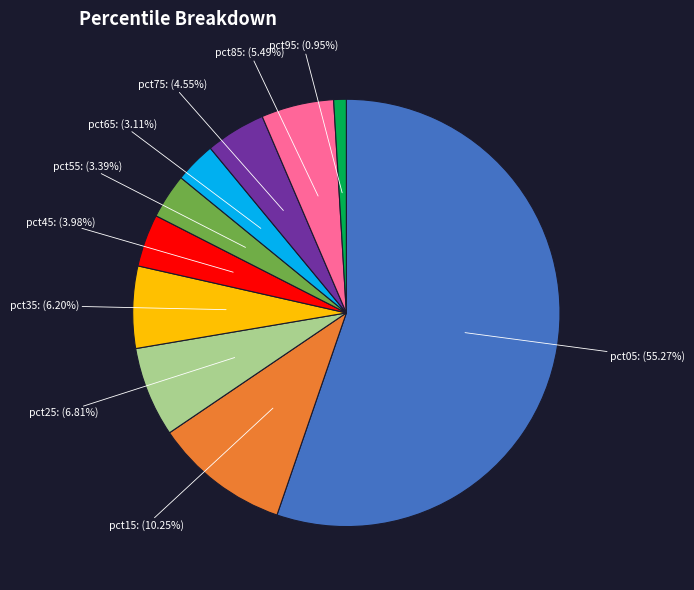

Is there a majority slice in this chart?

Yes